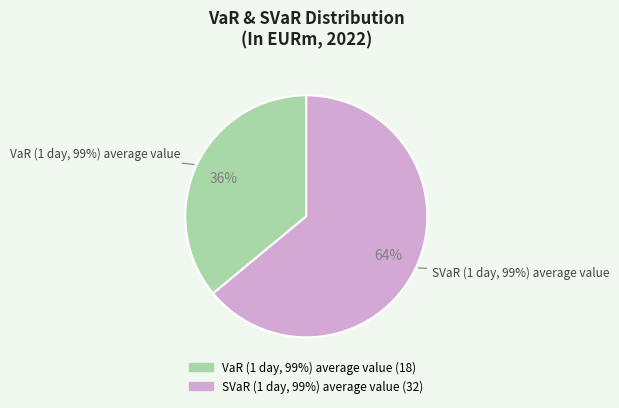

To the nearest percent, what is the combined percentage of SVaR (1 day, 99%) average value and VaR (1 day, 99%) average value?

100%